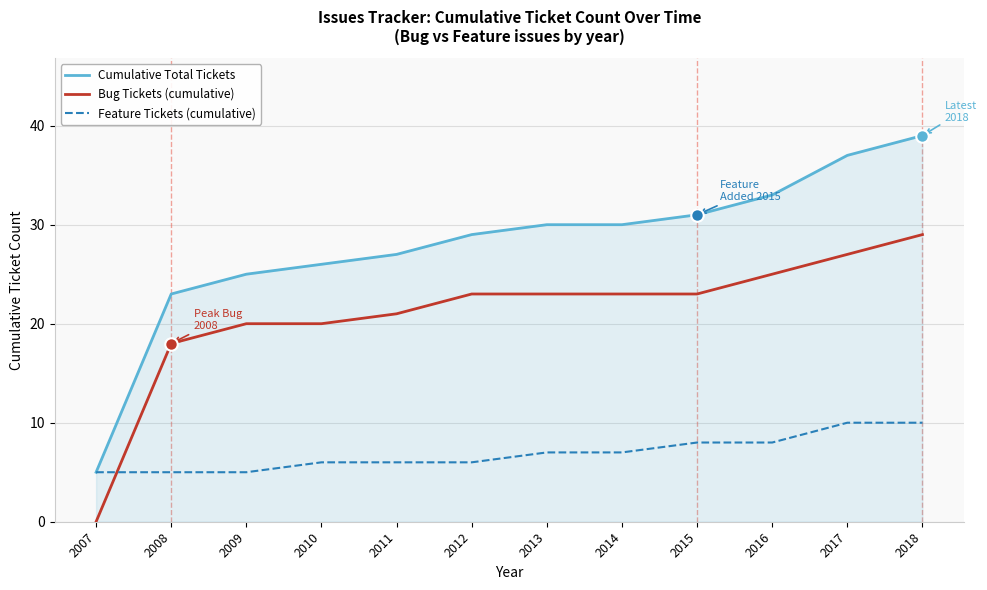

The Cumulative Total Tickets series shows 11 at 2016. True or false?

False